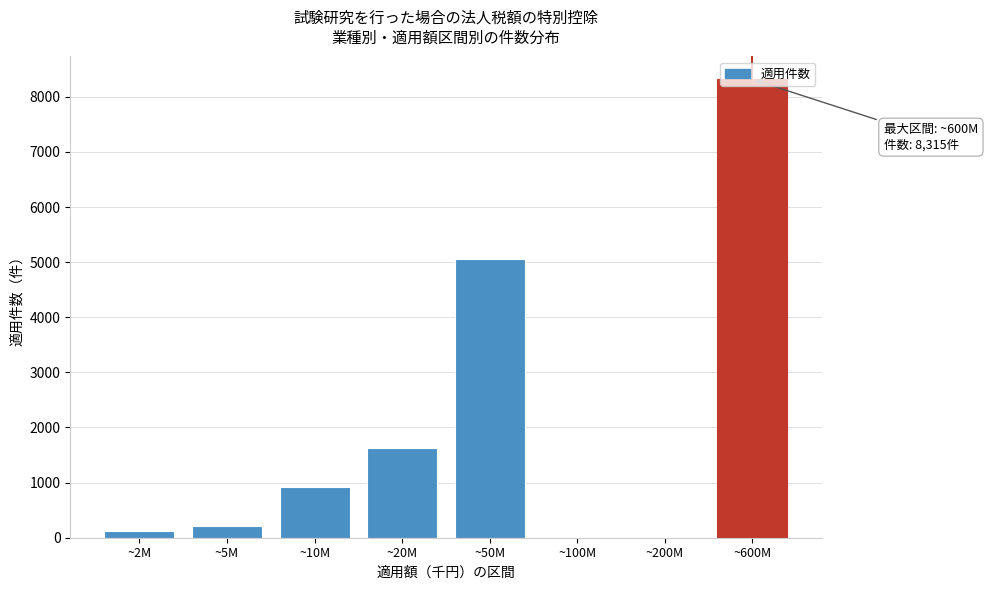

At which category does the chart reach its peak across all series?

~600M